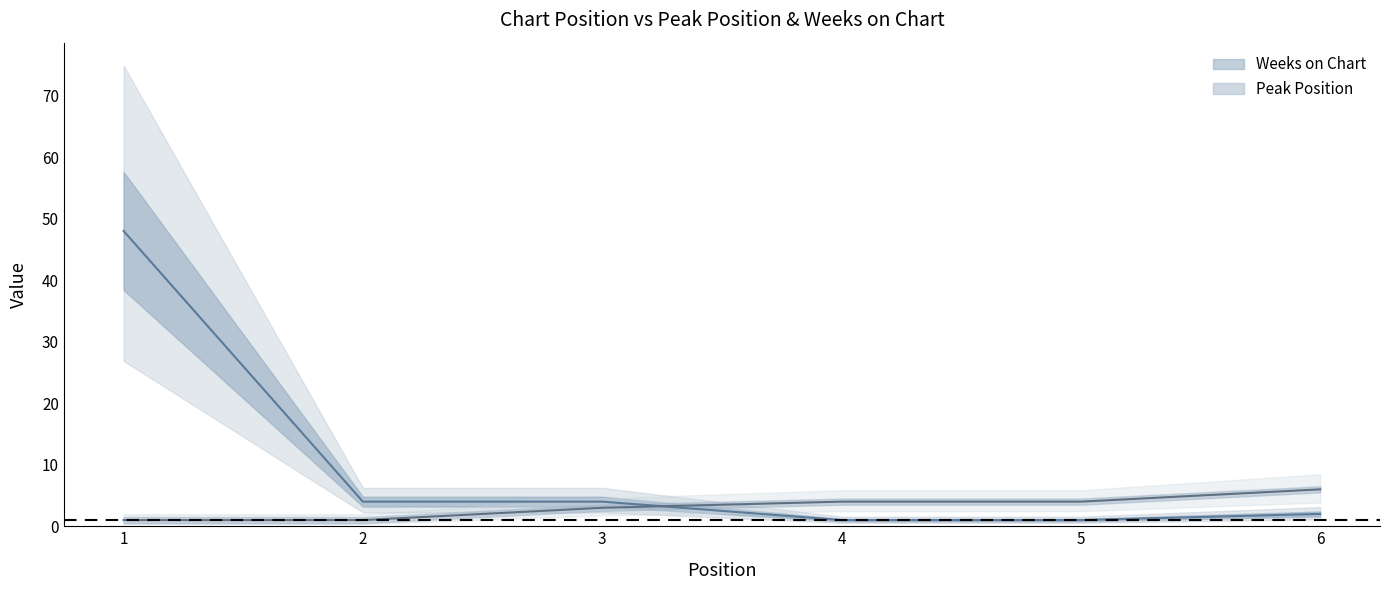

The Peak Position series shows 1 at 2. True or false?

False